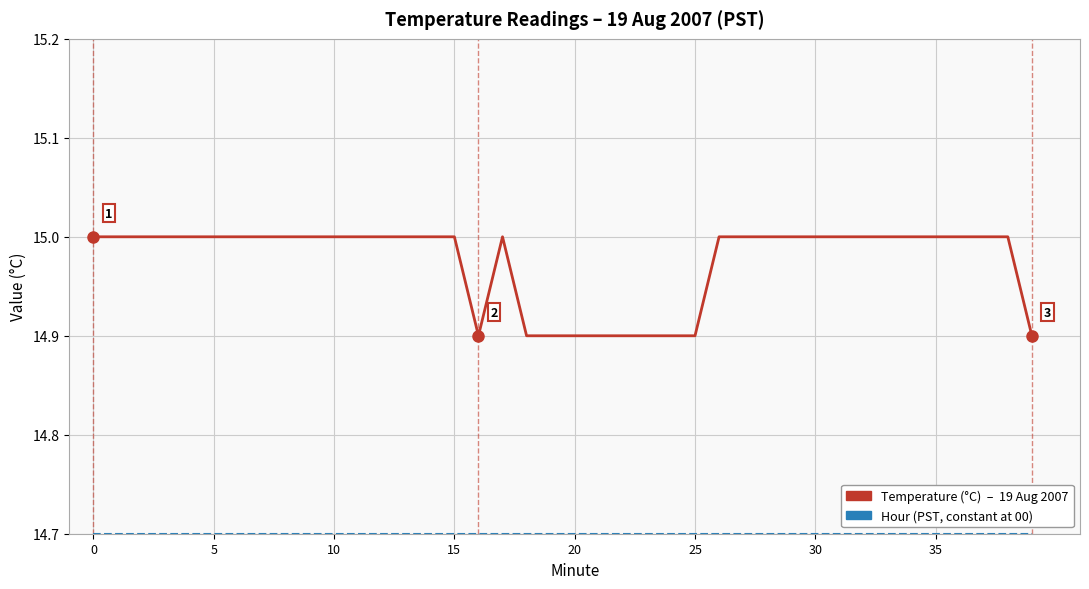

What is the maximum value shown in the chart?

15.0